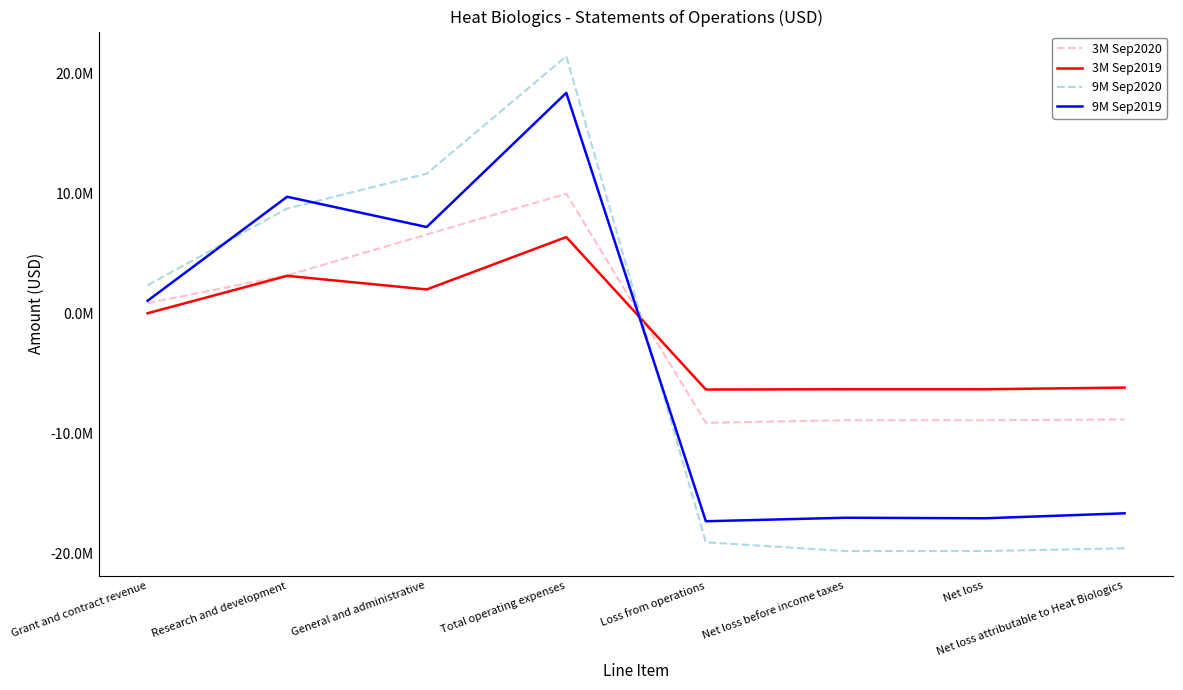

Does the chart display data point markers on the line(s)?

No